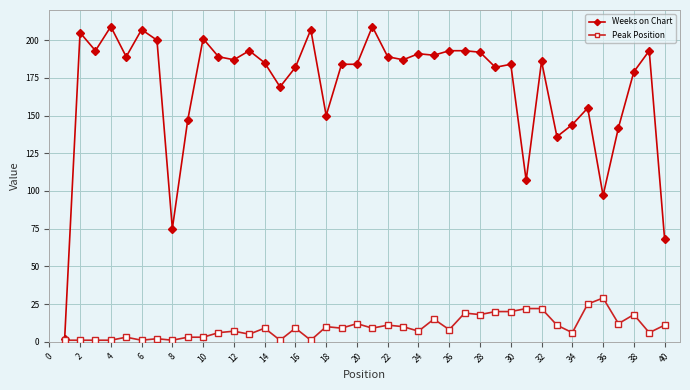

True or false: Weeks on Chart has more than 1 interior local peaks.

True